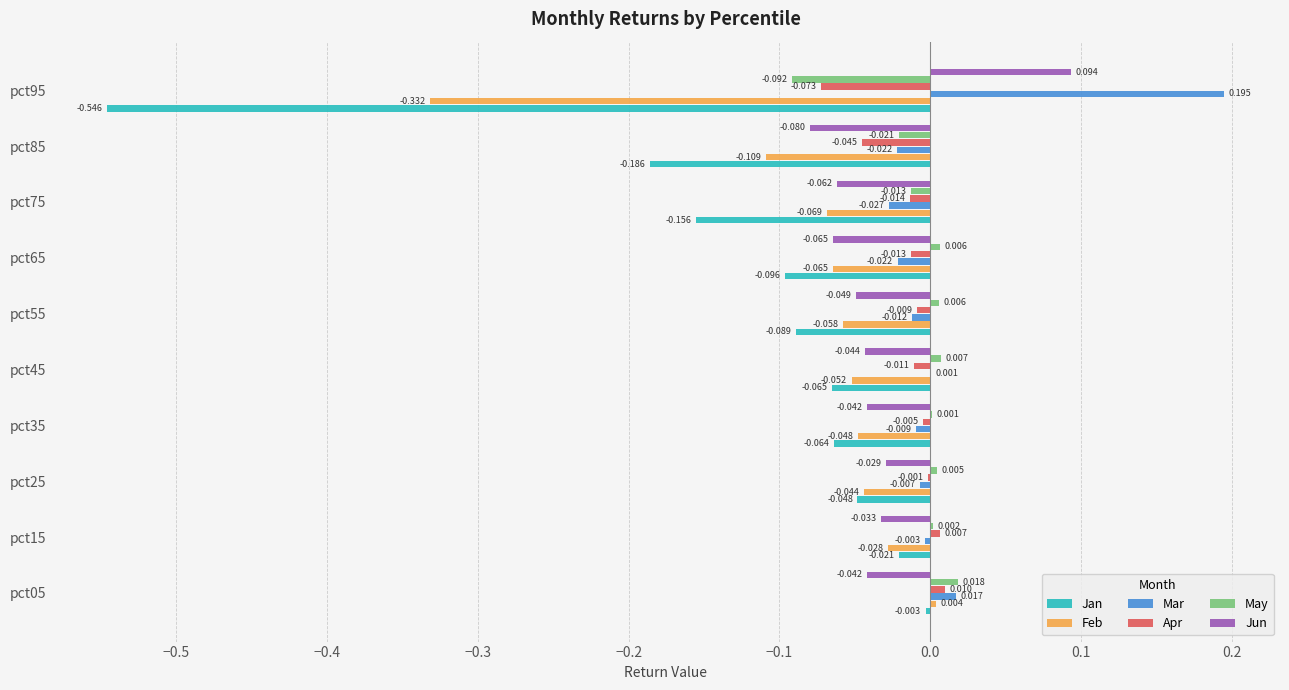

Which series has the largest total across all categories?

Mar